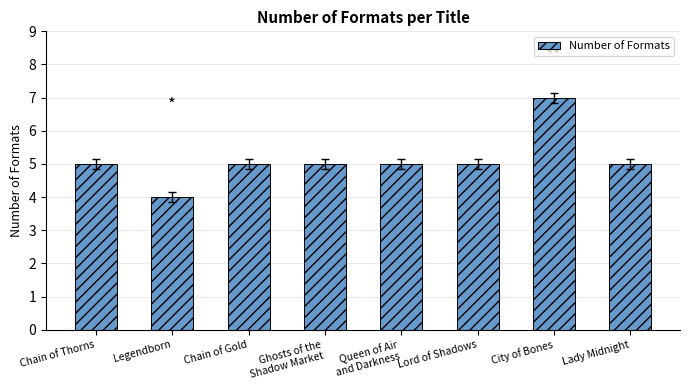

Reading left to right, transcribe all the data shown in this chart.

5	4	5	5	5	5	7	5